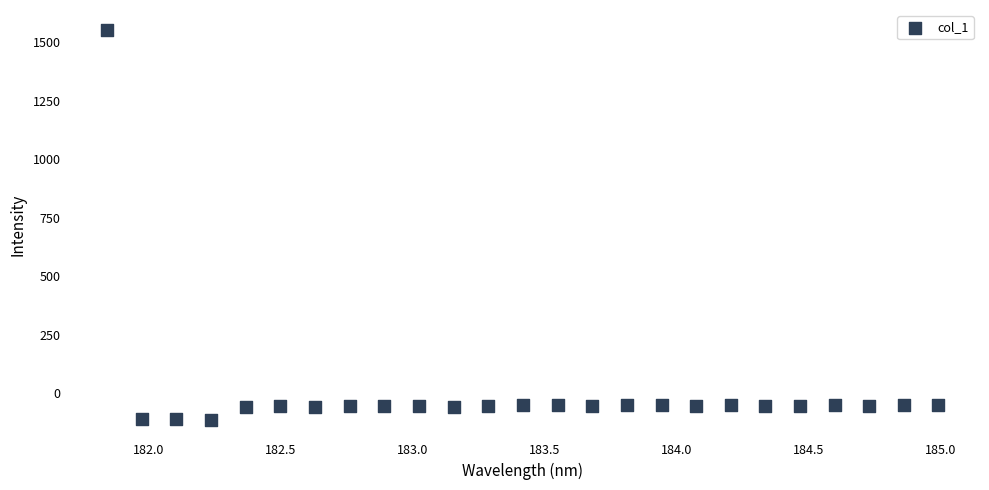

What is the range of Y values (max minus min)?

1668.3